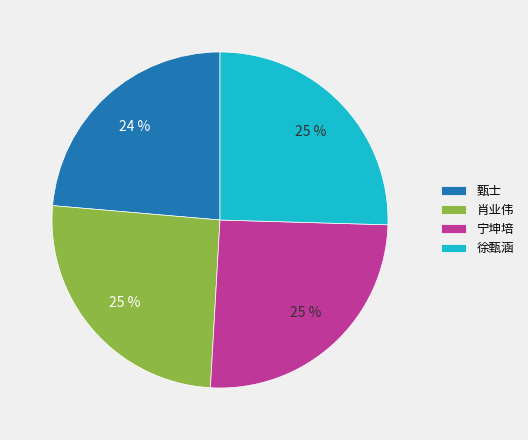

Combined, do 肖业伟 and 徐甄涵 account for over 50%?

Yes